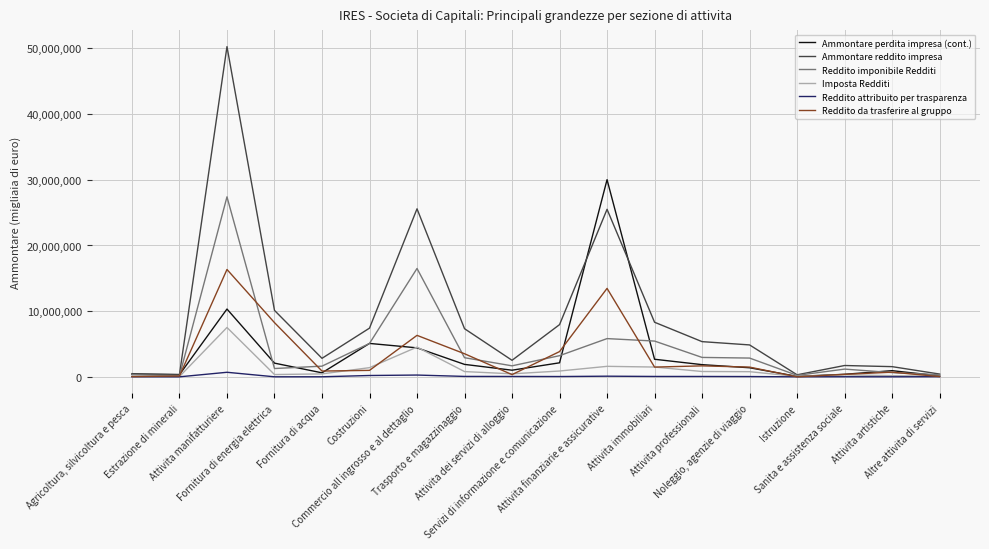

What is the spread (max minus min) of values at Servizi di informazione e comunicazione?

7902721